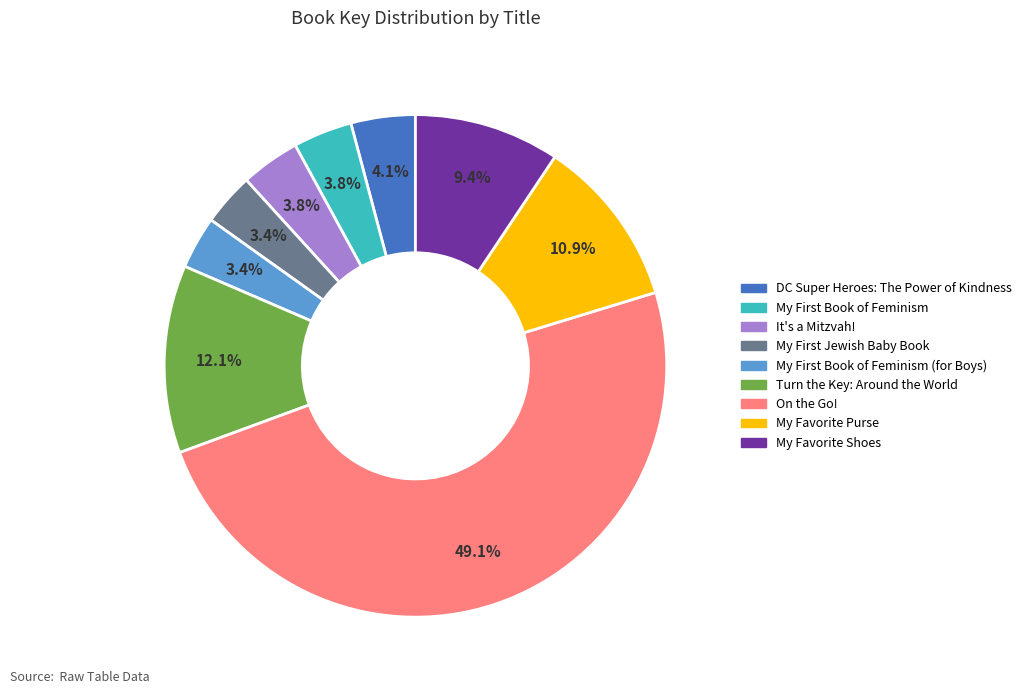

Is there any slice that represents more than half of the pie?

No